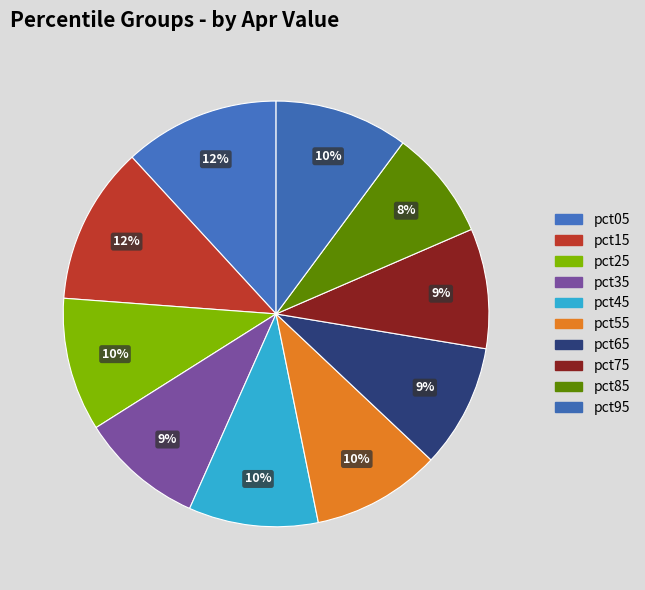

Count the number of slices in the pie.

10